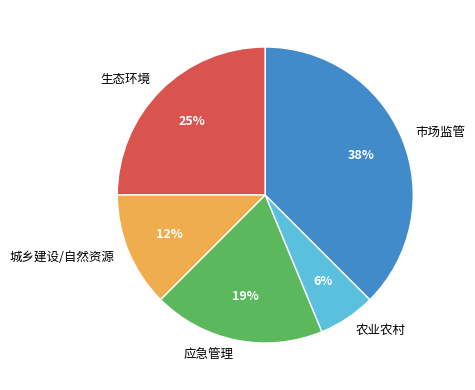

Count the number of slices in the pie.

5